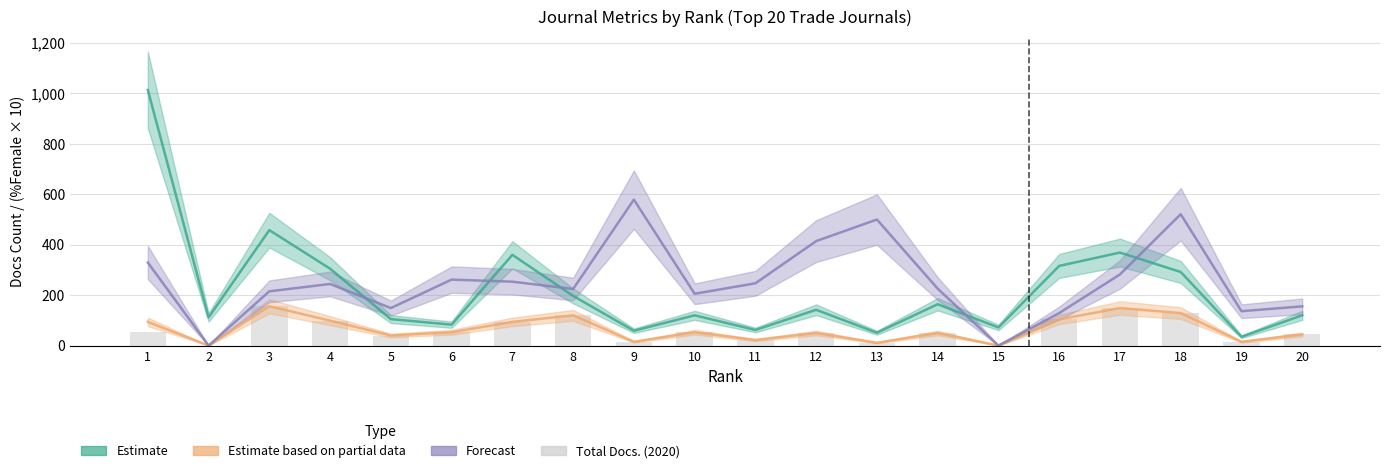

Which has a higher value, 6 or 18?

18